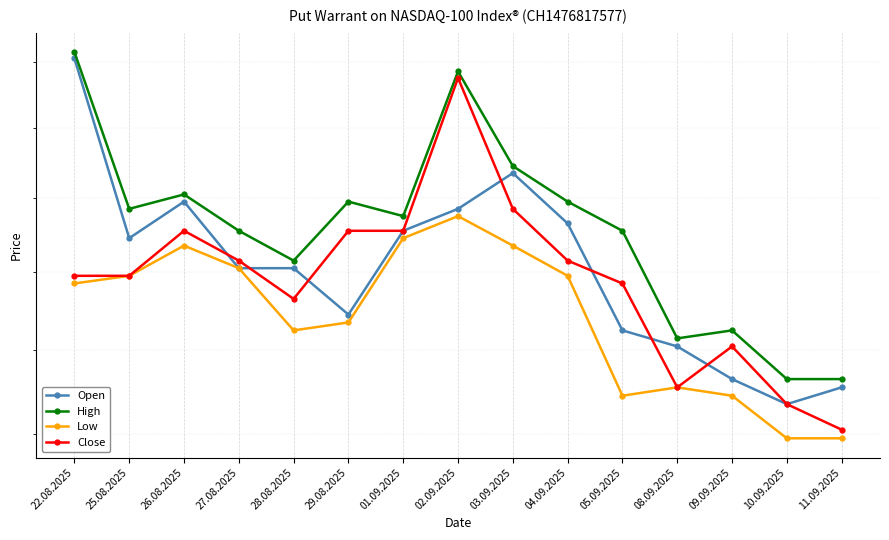

At which label does High first exceed 1775?

22.08.2025